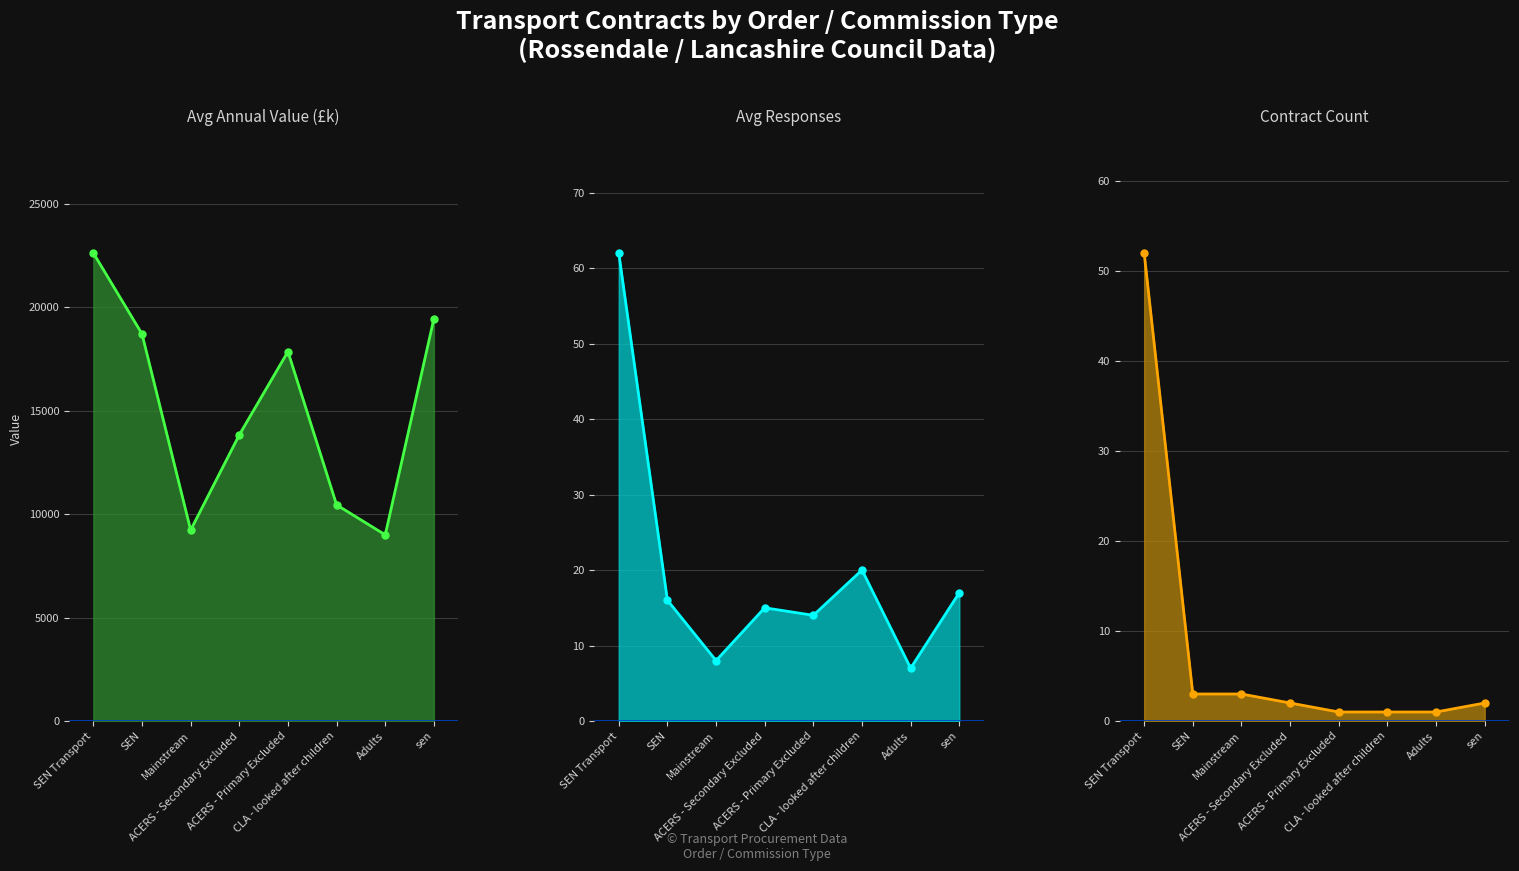

How many data points does each series have?

8